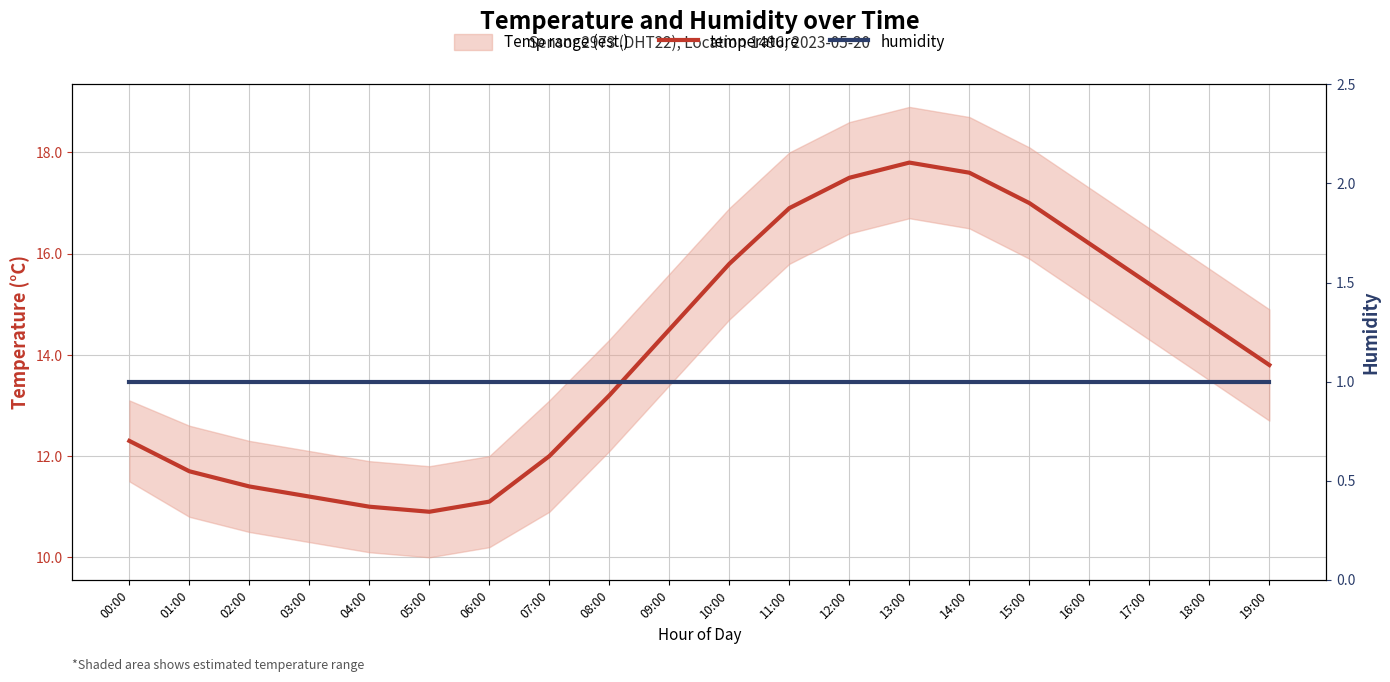

Does the chart display data point markers on the line(s)?

No